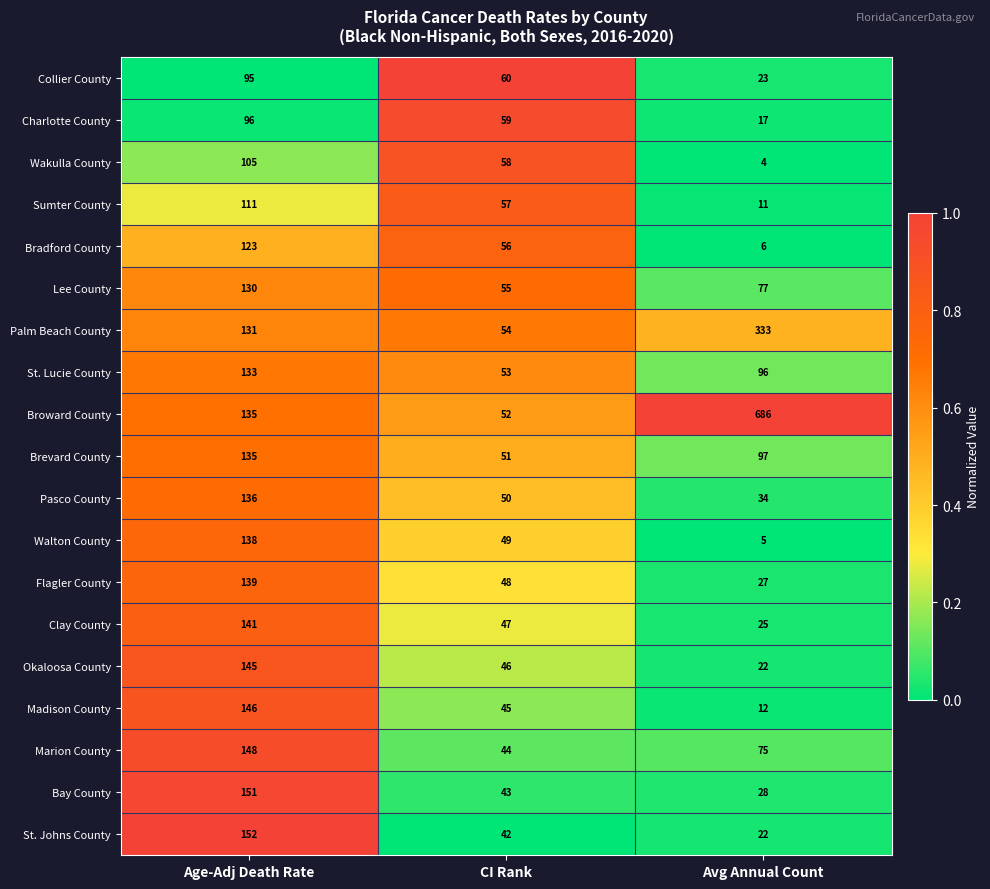

Between CI Rank and Avg Annual Count, which series saw the biggest shift?

Broward County